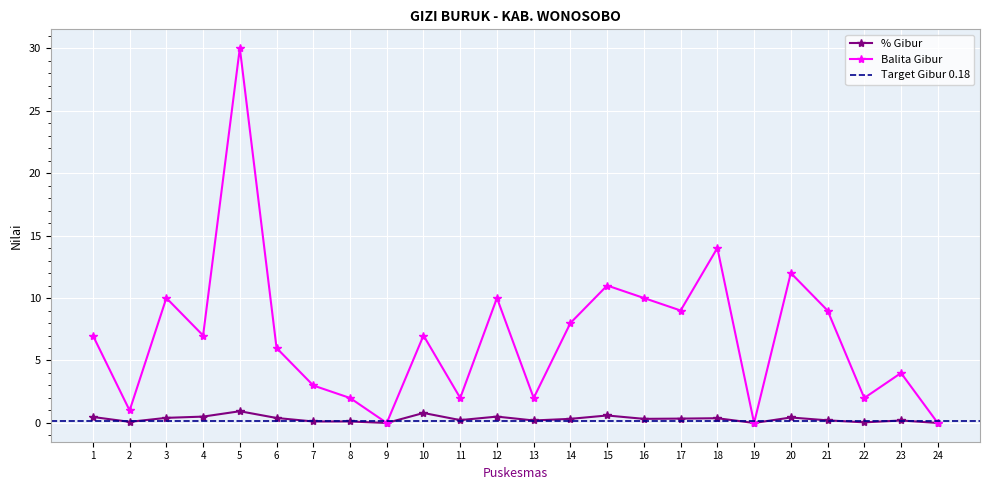

True or false: % Gibur has a value of 0.4 at 3.

True